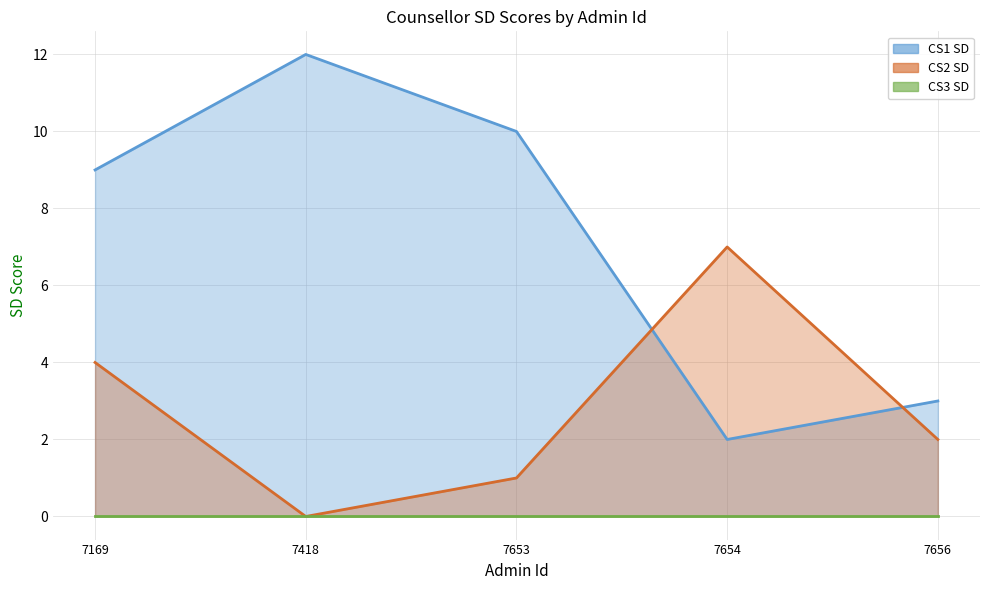

Which series has the widest spread of values?

CS1 SD